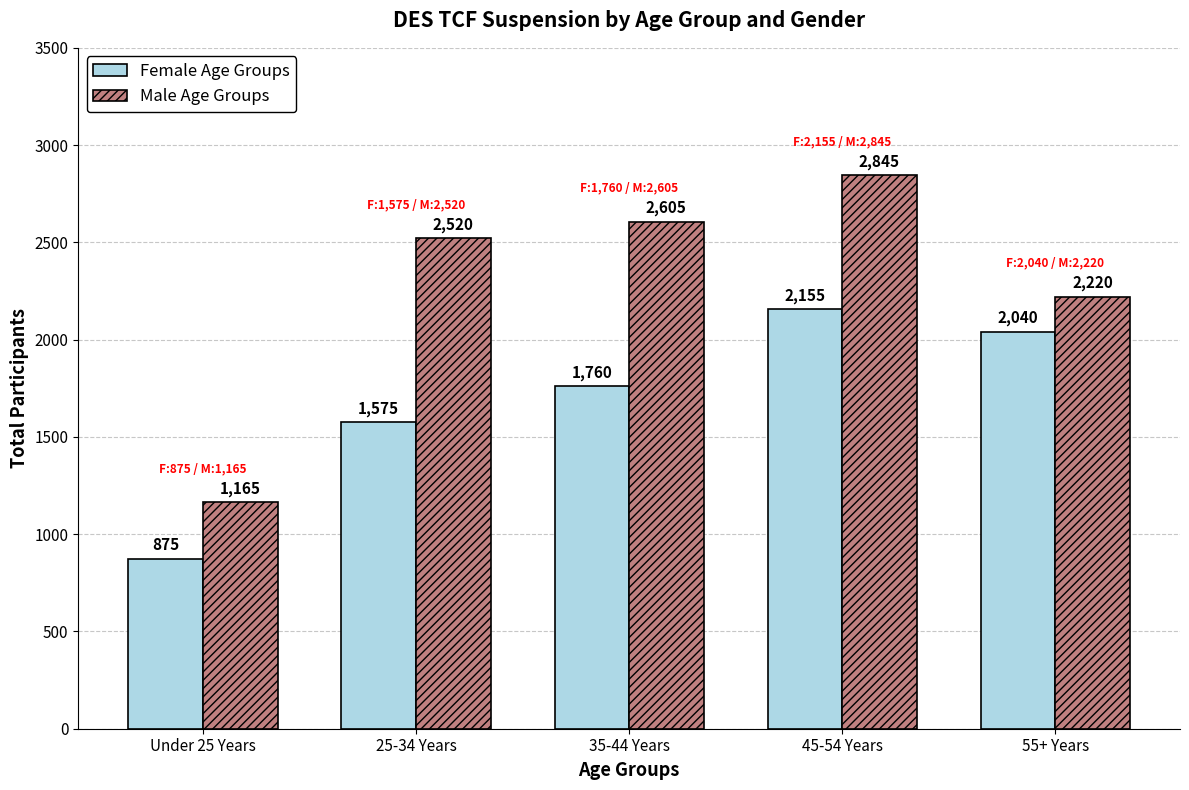

What position from the left is 55+ Years?

5